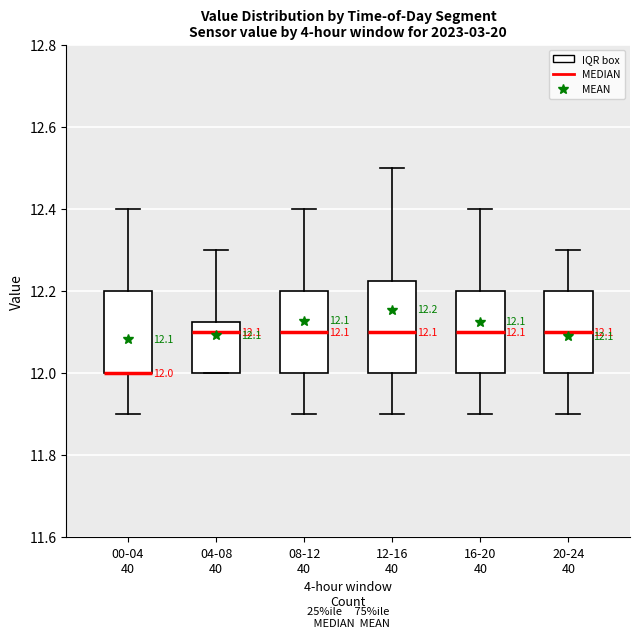

Which box is the tallest, from its lower edge to its upper edge?

12-16 40